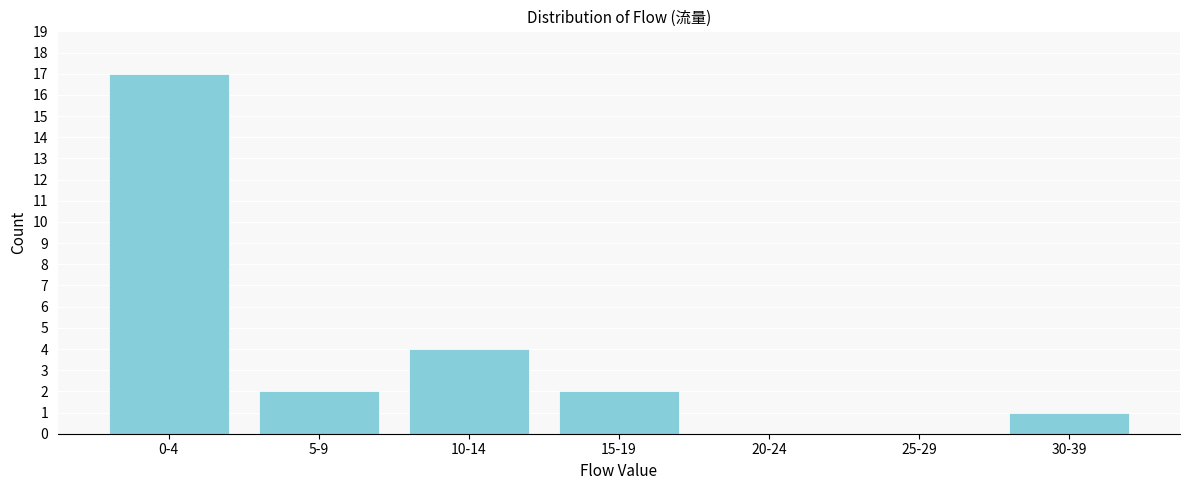

Reading left to right, list all the values displayed in this chart.

0-4=17	5-9=2	10-14=4	15-19=2	20-24=0	25-29=0	30-39=1